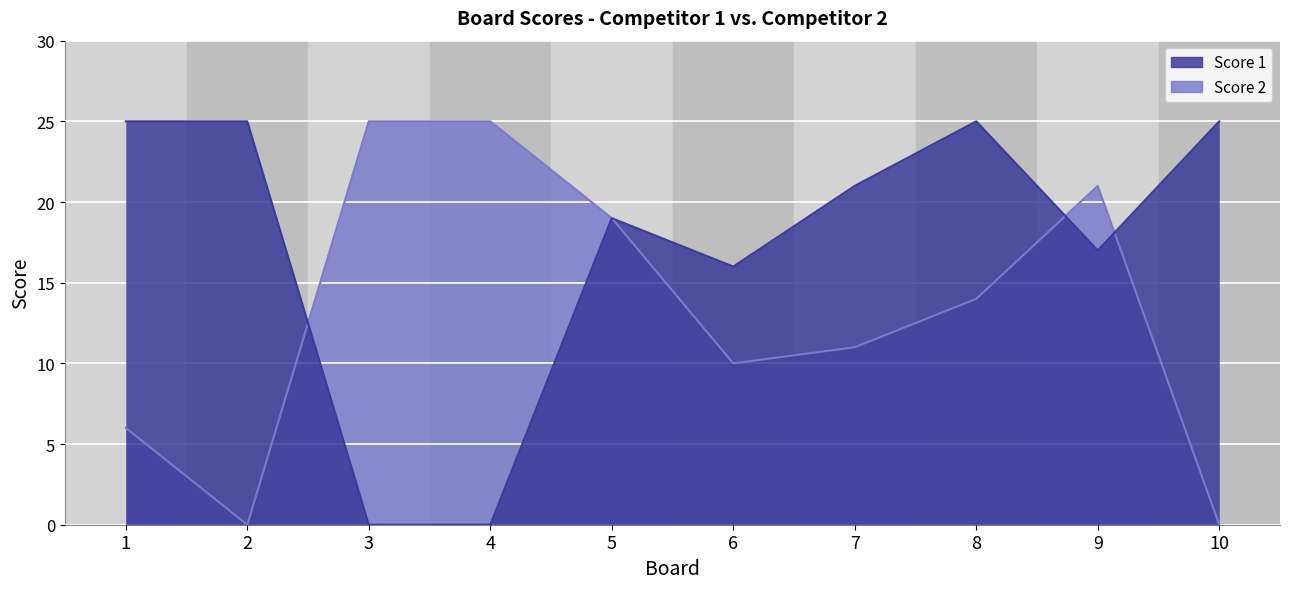

How many intersections are there between Score 2 and Score 1?

3